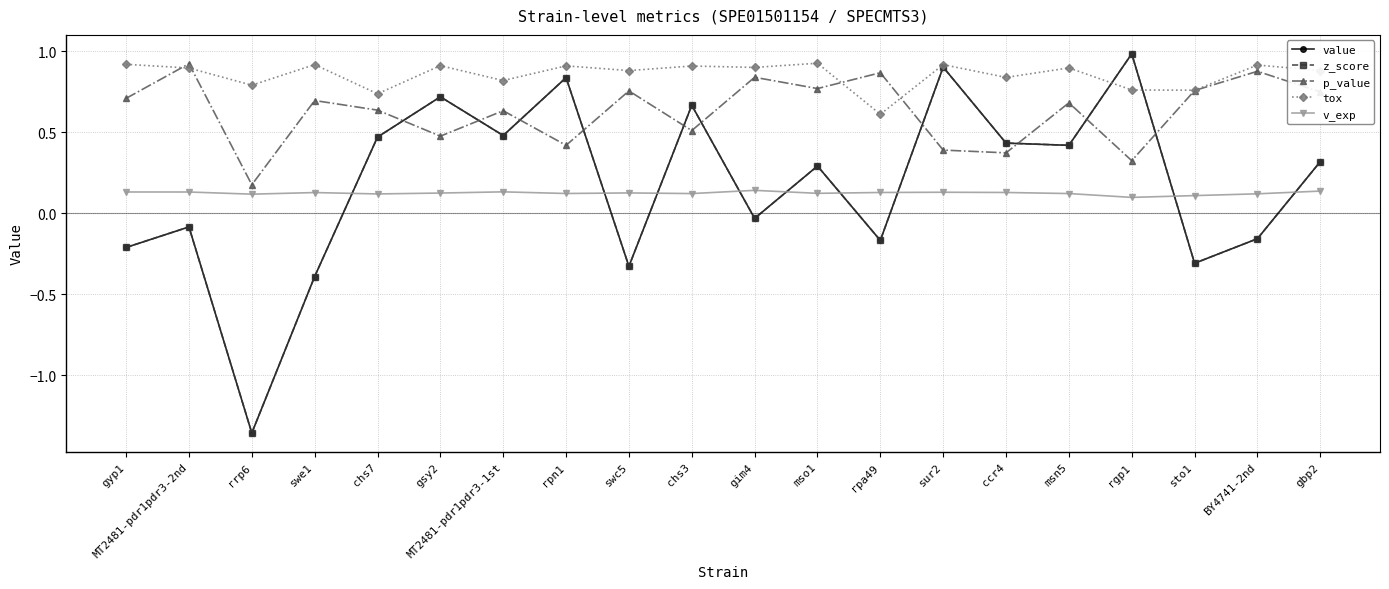

Is this an area chart (filled region under the line)?

No